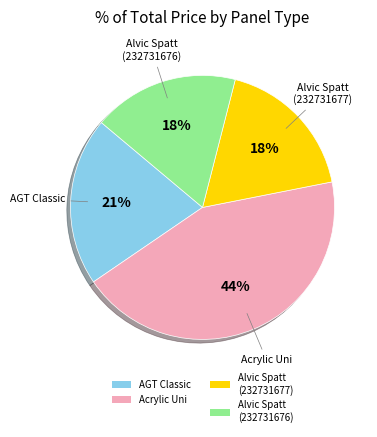

How many segments does this pie chart have?

4